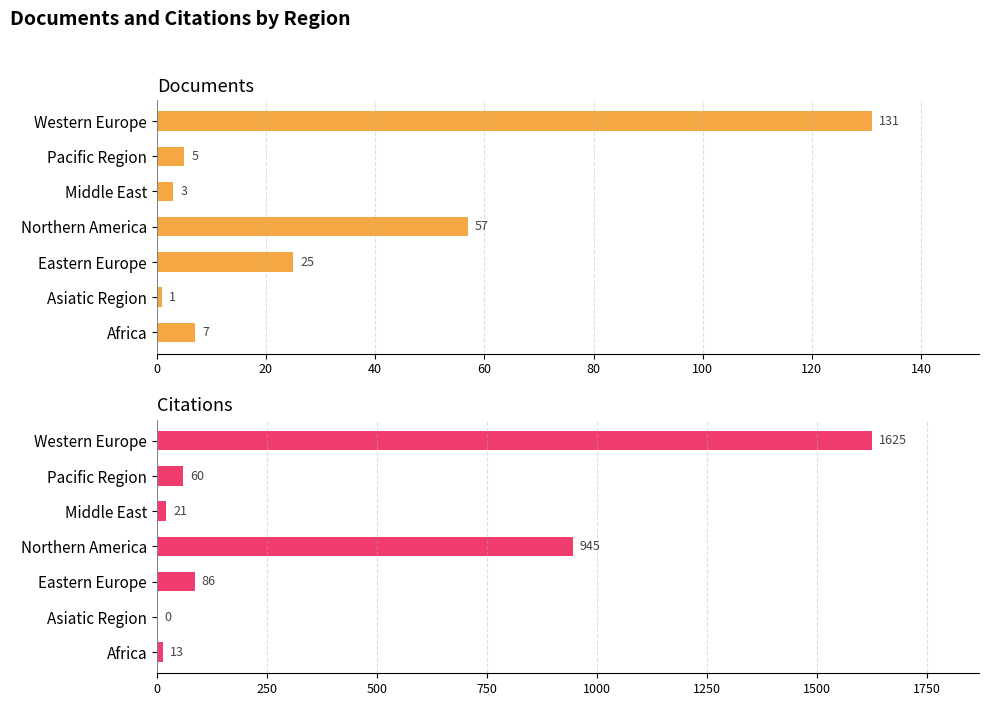

How many bars are there in each group?

2